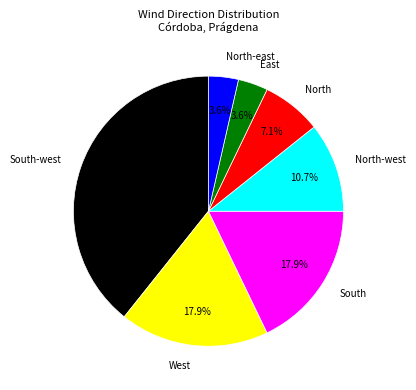

How much of the chart is everything except North?

92.9%